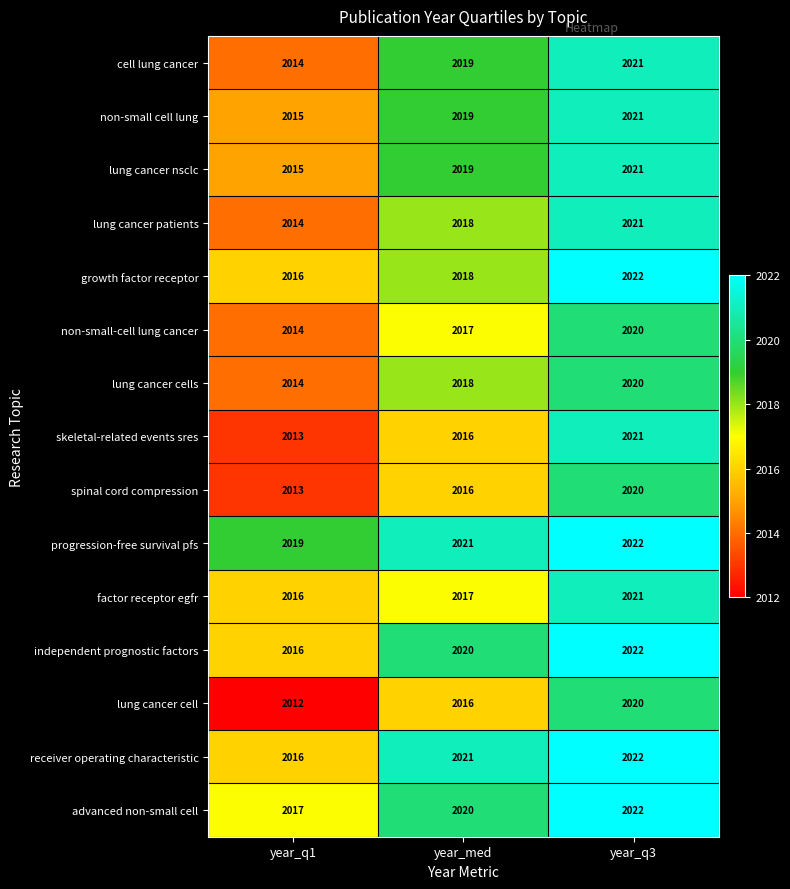

Count the number of categories in the chart.

3